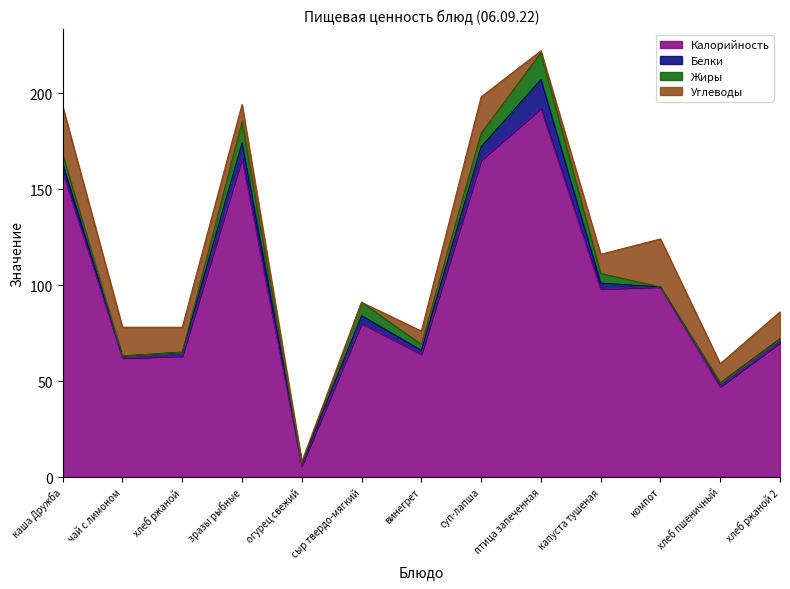

At which label is Углеводы closest to 12?

хлеб ржаной